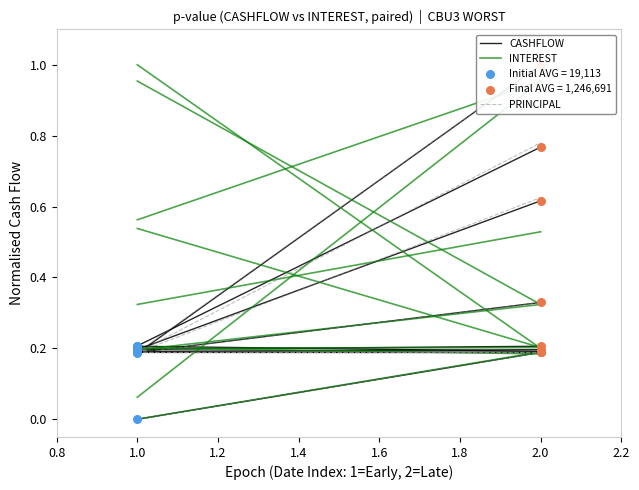

Is the value of PRINCIPAL at 2.0 greater than the value of CASHFLOW at 1.0?

Yes